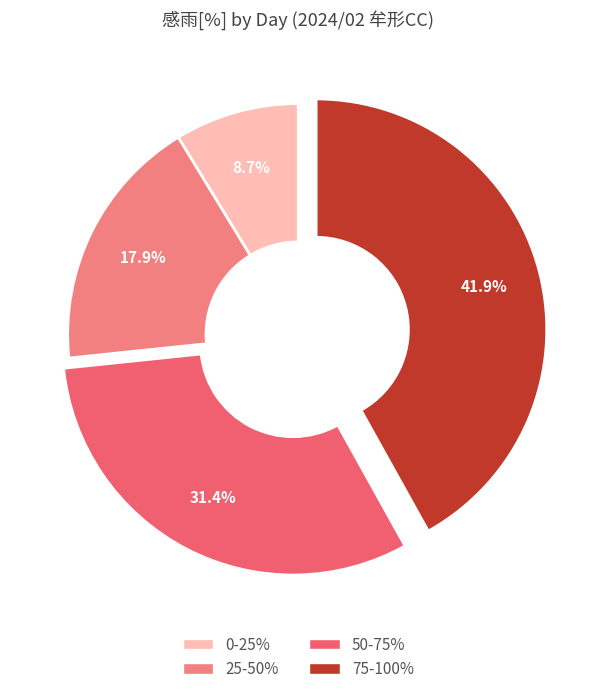

Rank the categories by value from highest to lowest.

75-100%, 50-75%, 25-50%, 0-25%